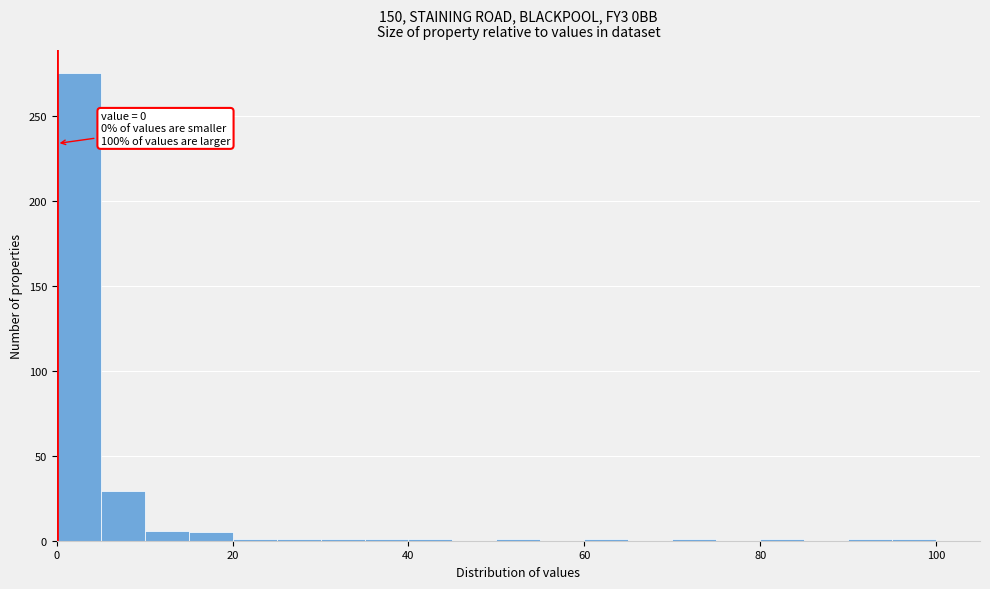

Read against the x-axis, roughly where is the centre of the tallest bar?

2